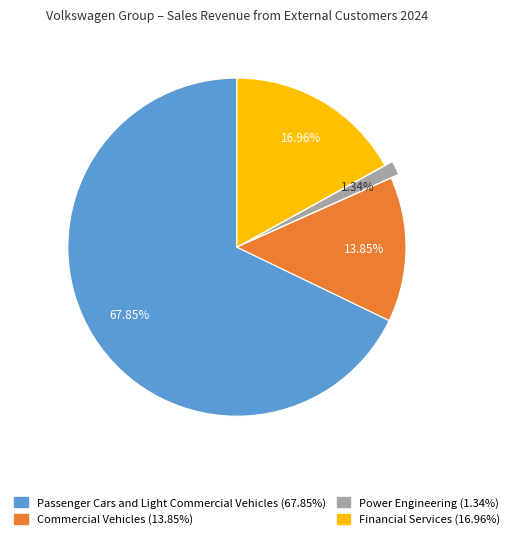

Rank the categories by value from highest to lowest.

Passenger Cars and Light Commercial Vehicles, Financial Services, Commercial Vehicles, Power Engineering